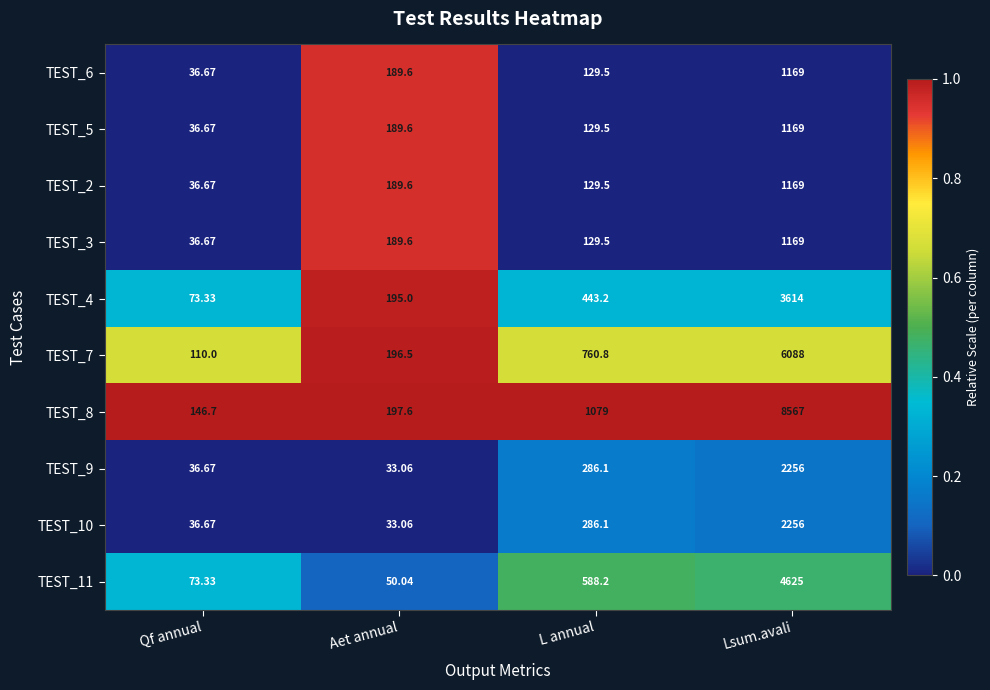

At which label does TEST_6 reach its peak?

Lsum.avali